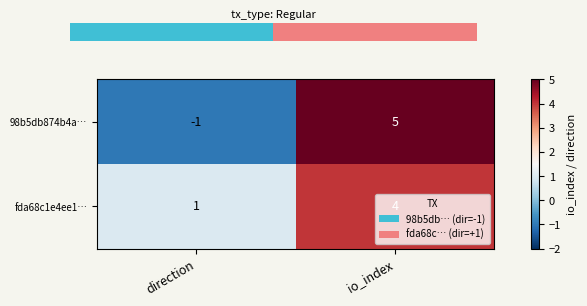

What is the sum of all fda68c1e4ee1… values?

5